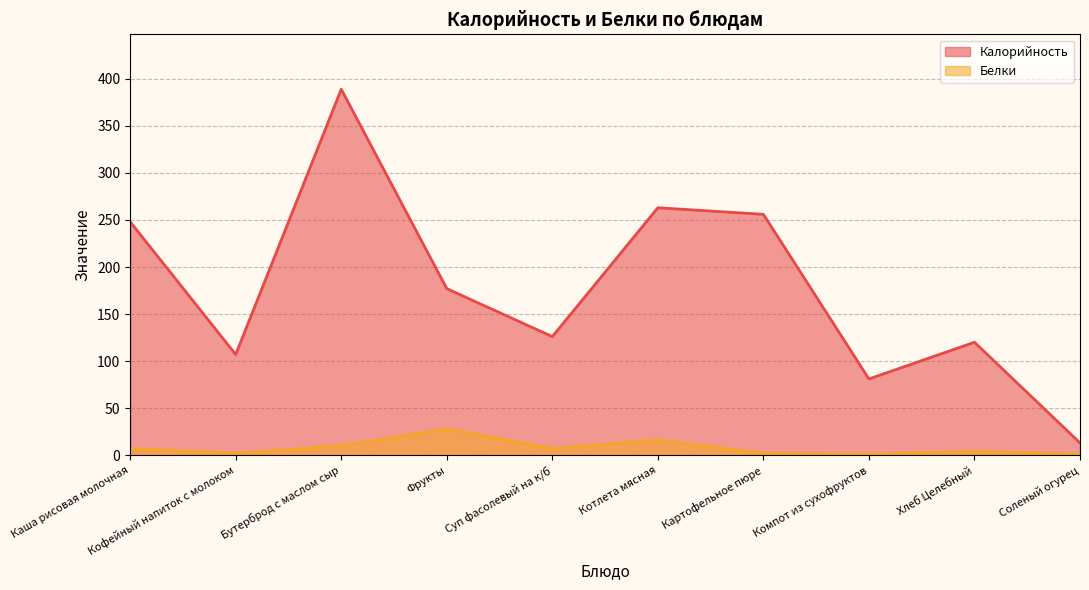

What is the label of the 8th point from the left?

Компот из сухофруктов